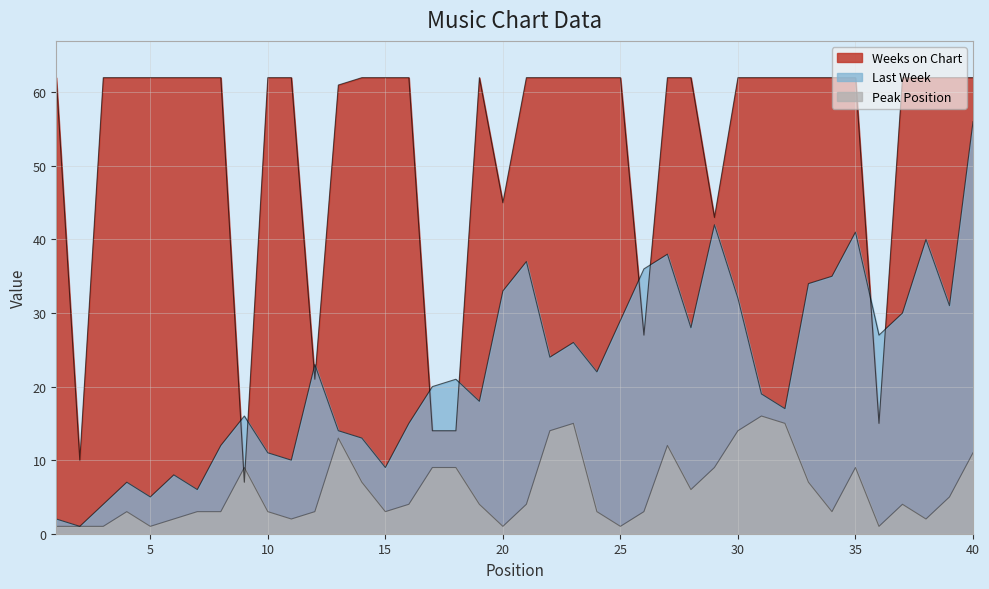

Rank the series by their maximum value, from highest to lowest.

Weeks on Chart, Last Week, Peak Position